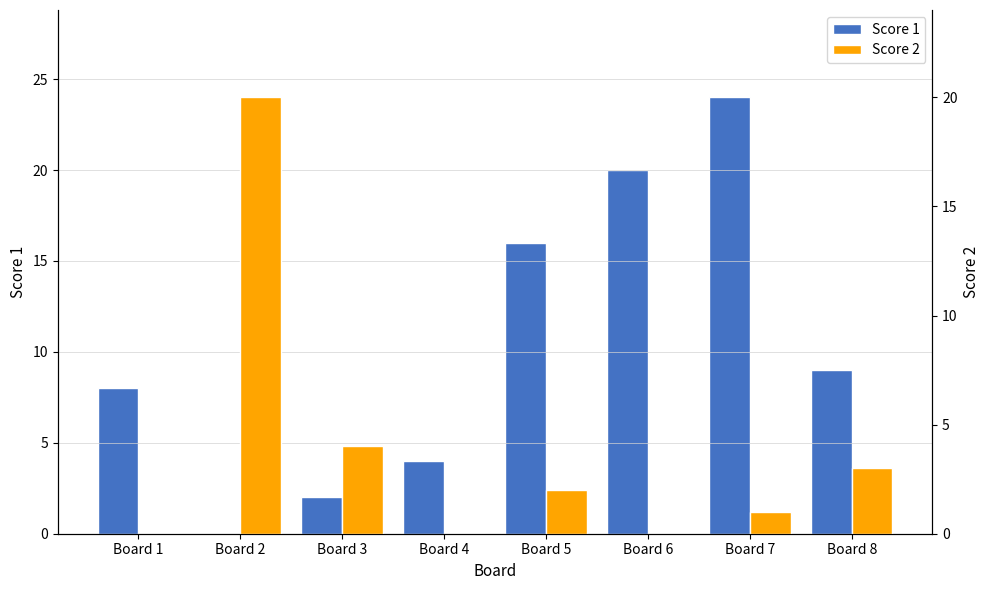

Reading left to right, transcribe all the data shown in this chart.

Score 1: Board 1=8	Board 2=0	Board 3=2	Board 4=4	Board 5=16	Board 6=20	Board 7=24	Board 8=9
Score 2: Board 1=0	Board 2=20	Board 3=4	Board 4=0	Board 5=2	Board 6=0	Board 7=1	Board 8=3